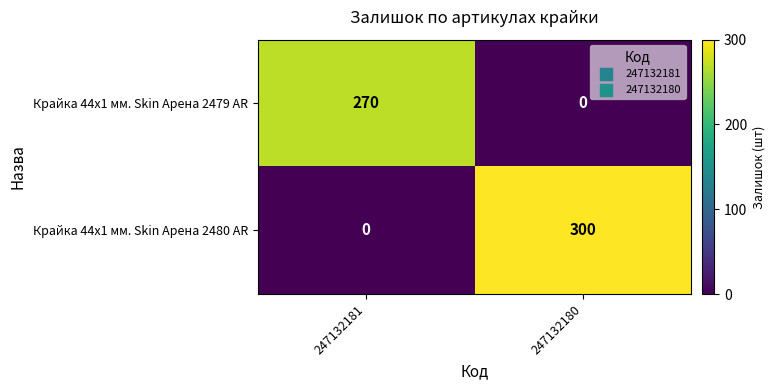

Which series has the largest total across all categories?

Крайка 44x1 мм. Skin Арена 2480 AR